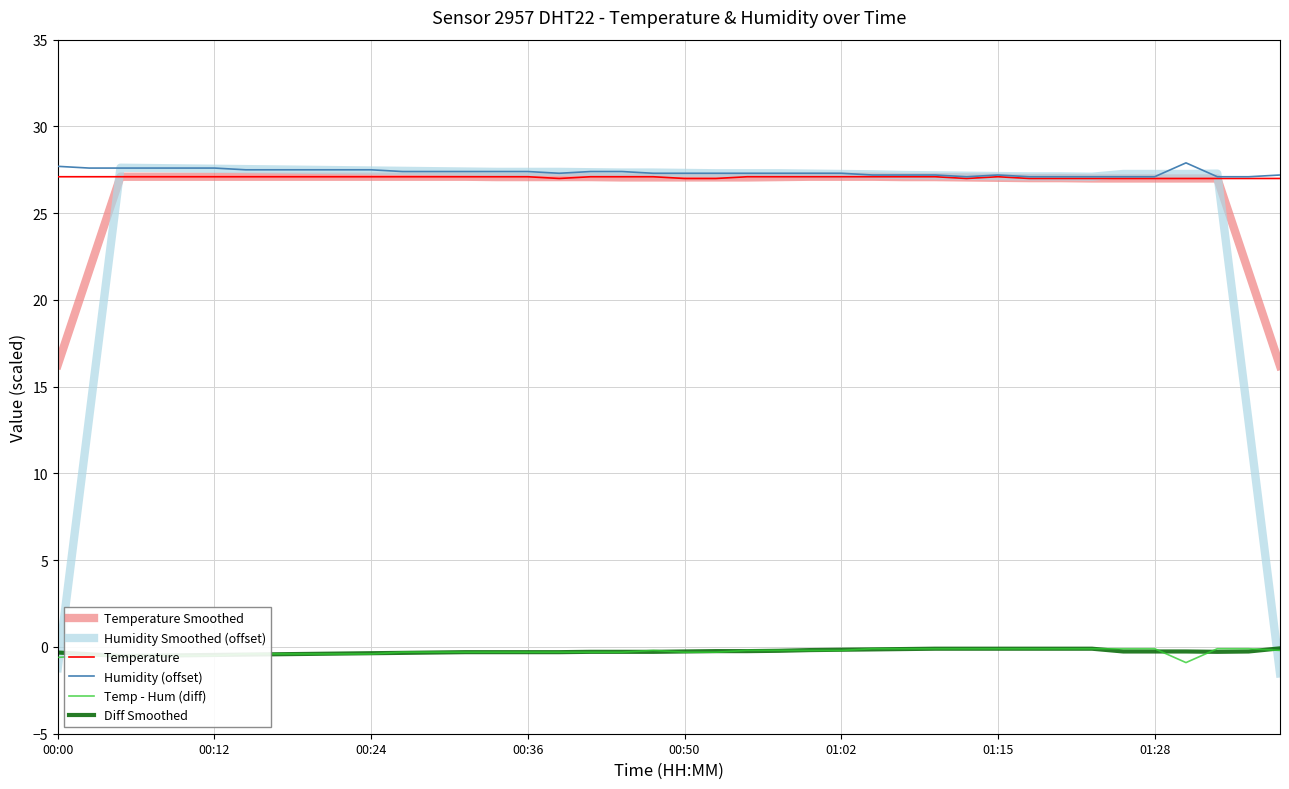

True or false: Temperature has more than 0 interior local peaks.

True